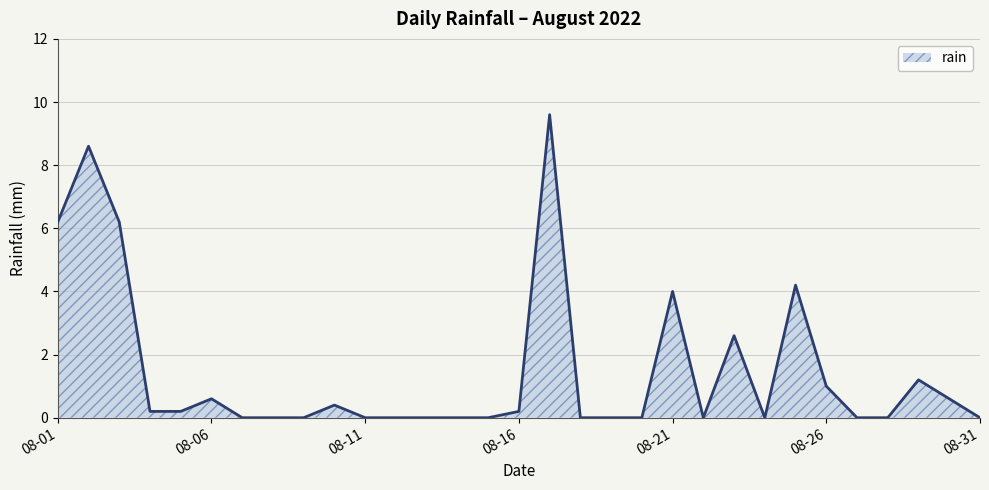

What is the difference between the maximum and minimum values?

9.6